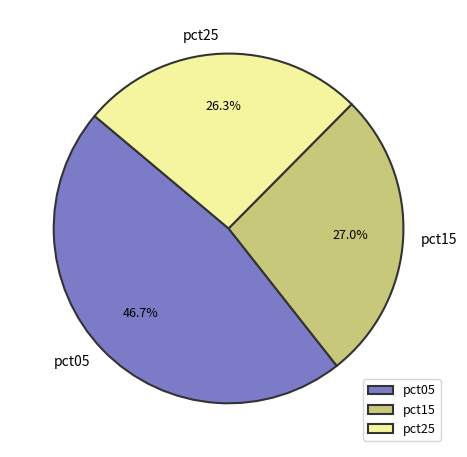

To the nearest percent, what portion does pct15 represent?

27%